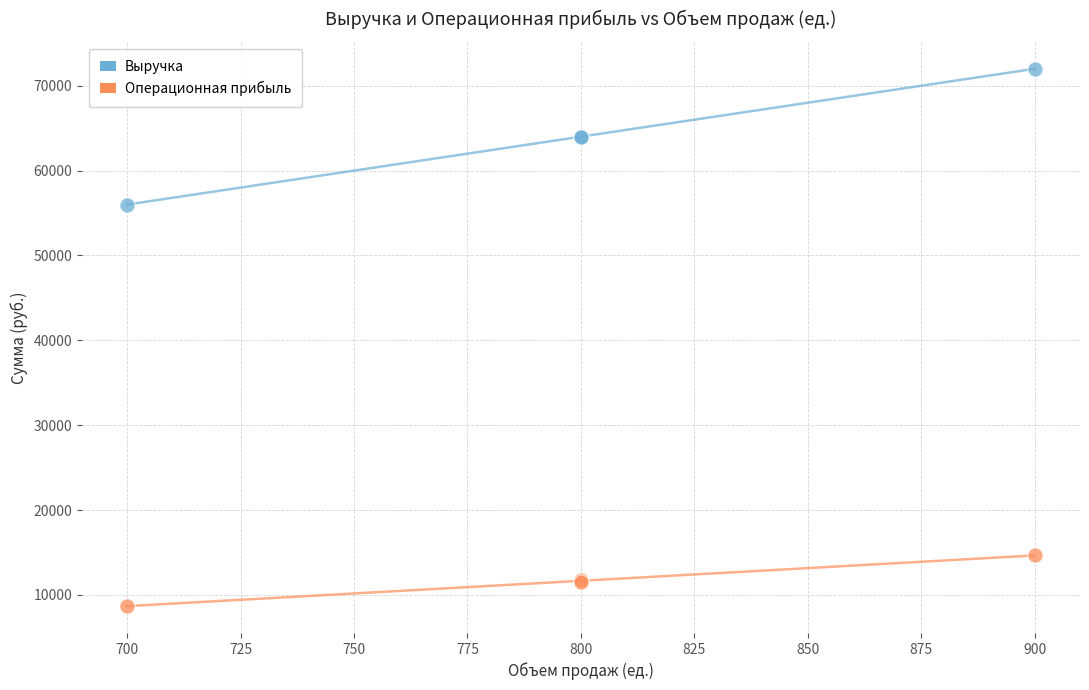

Which series has the largest Y range (max minus min)?

Выручка